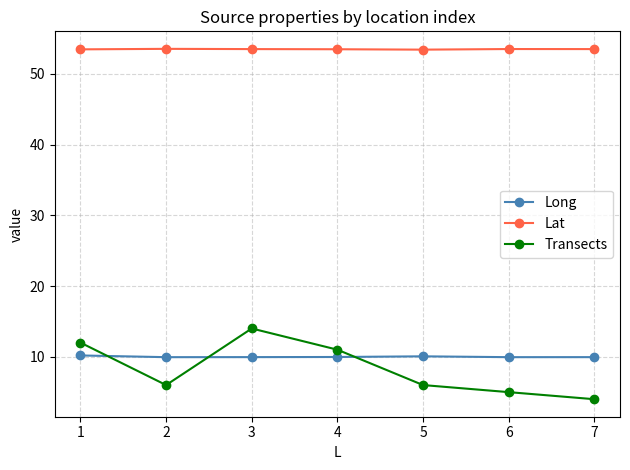

What is the average value of the Lat series?

53.5